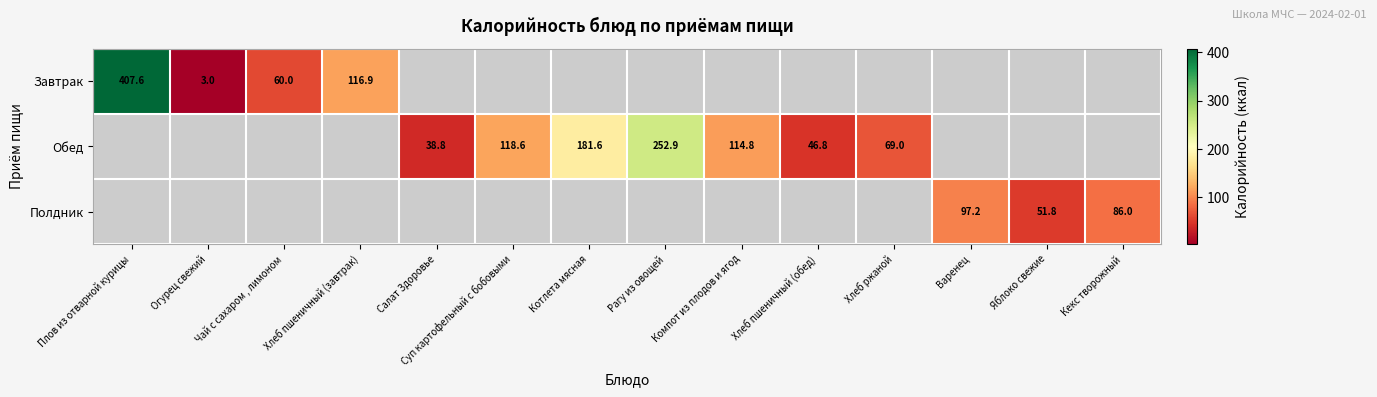

True or false: Завтрак has a value of 407.6 at Плов из отварной курицы.

True